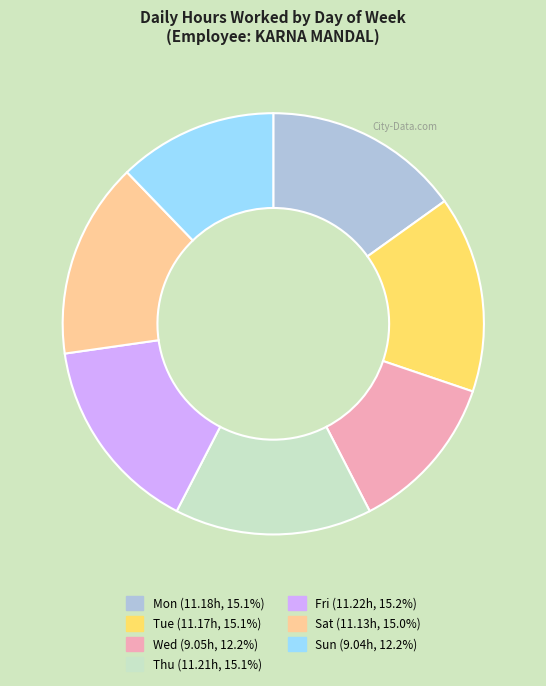

Is the sum of Mon and Sat greater than half?

No